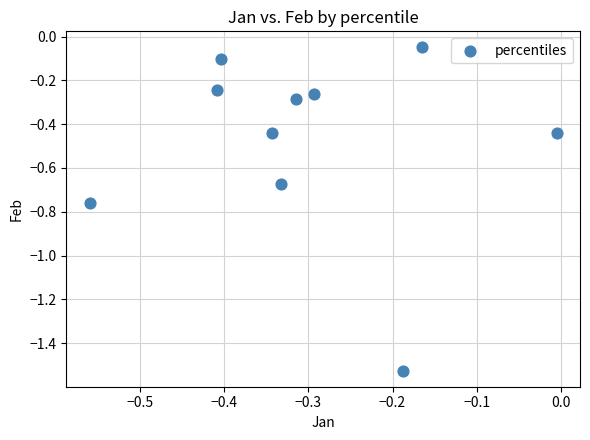

What is the range of Y values (max minus min)?

1.5